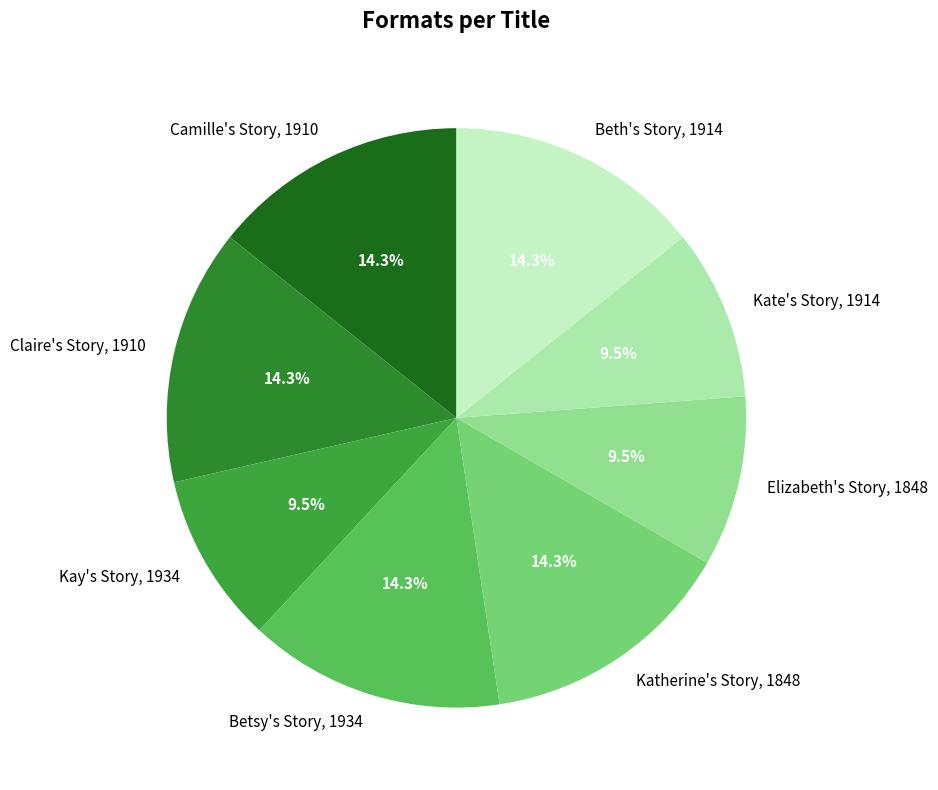

What percentage do Camille's Story, 1910 and Katherine's Story, 1848 together represent?

28.6%